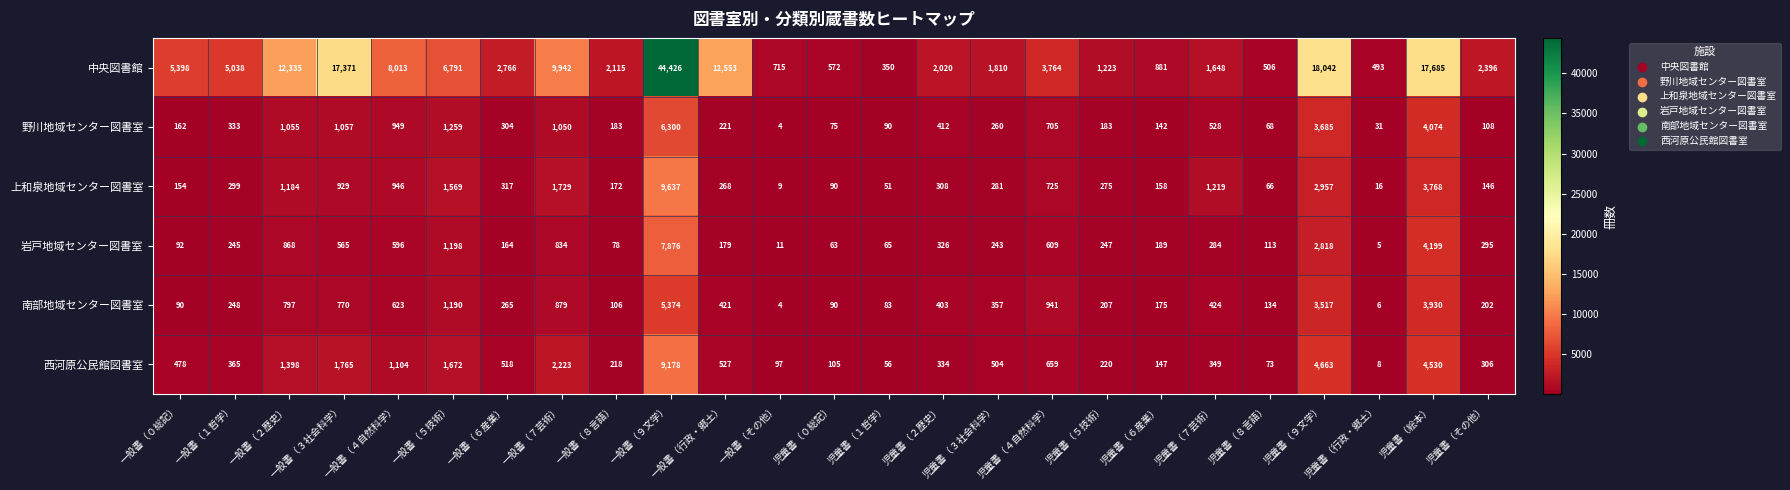

What is the difference between the 西河原公民館図書室 values at 一般書（２歴史） and 一般書（６産業）?

880